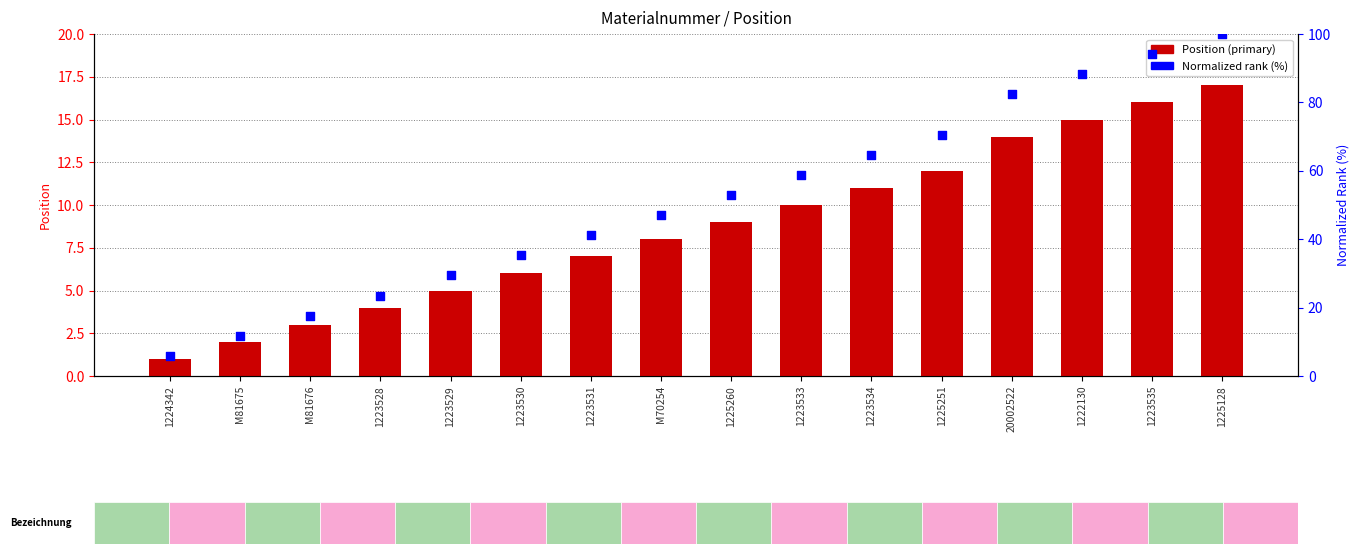

Which series contains the highest Y value?

Normalized rank (%)